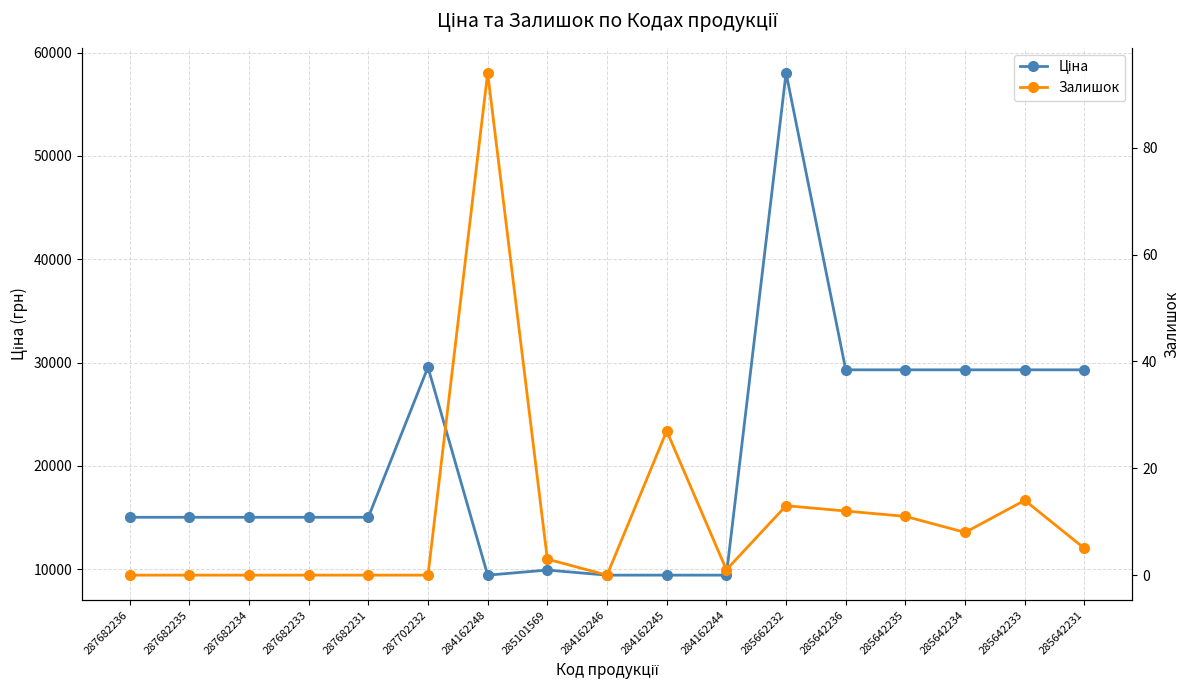

What is the sum of all Ціна values?

356732.3